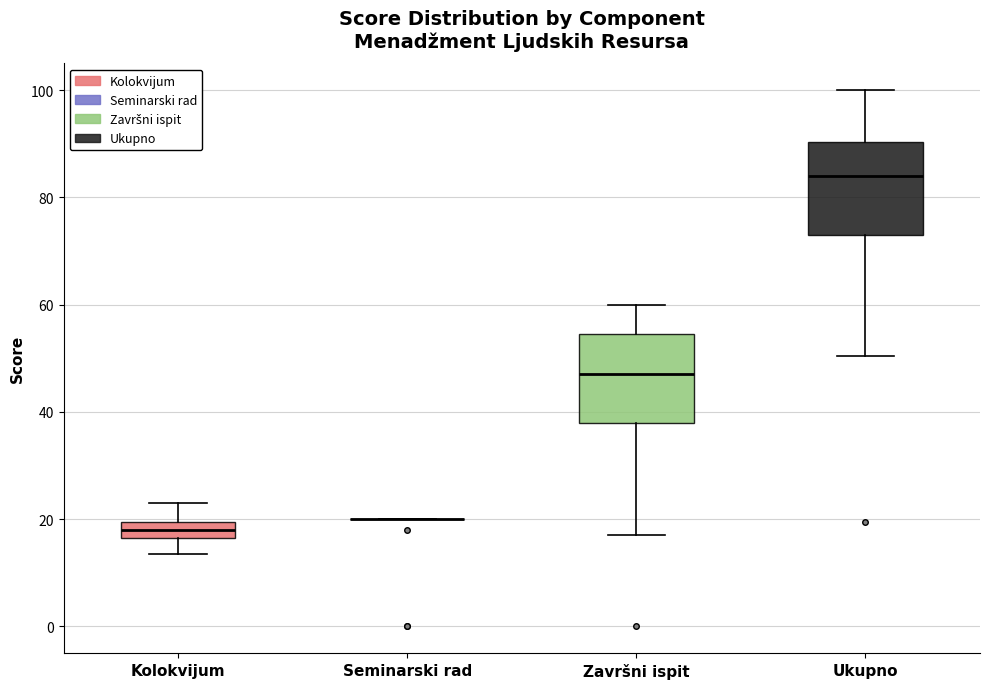

Reading left to right, read every box against the y-axis: the position of its median line, the range the box covers, and the ends of its whiskers. The values are not printed on the chart, so give them approximately, as read against the axis.

Kolokvijum: median 18, box 16 to 20, whiskers 14 to 24
Seminarski rad: box collapsed to a line at 20, whiskers 20 to 20
Završni ispit: median 48, box 38 to 54, whiskers 18 to 60
Ukupno: median 84, box 74 to 90, whiskers 50 to 100